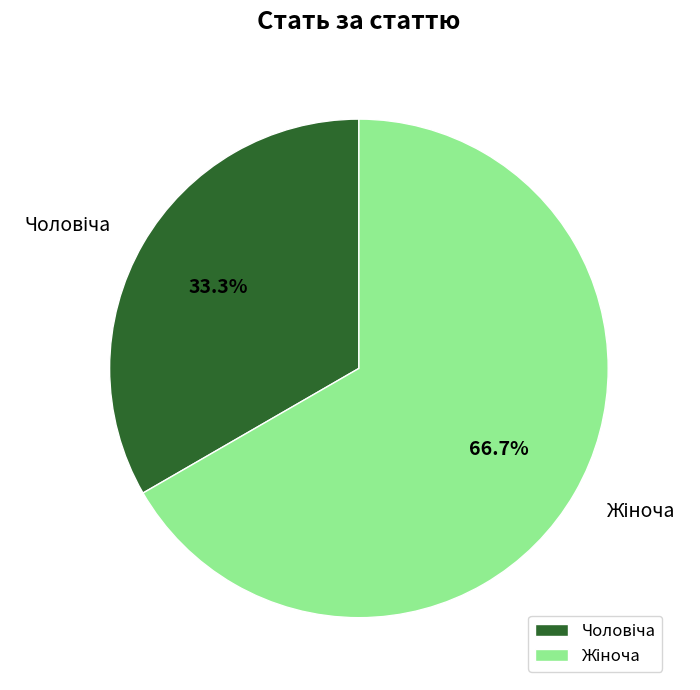

Is there any slice that represents more than half of the pie?

Yes